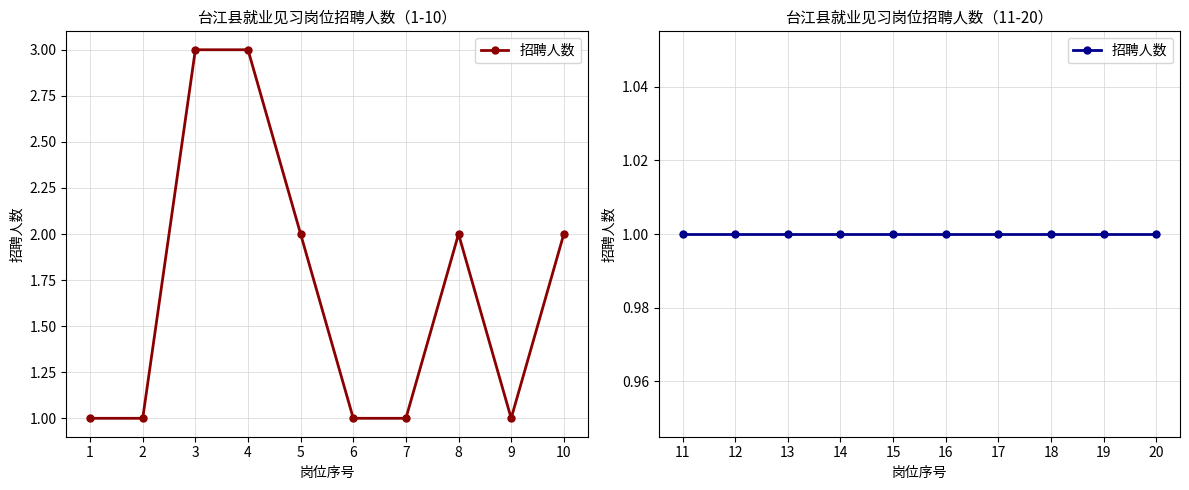

Is it true that the value at 17 is 2?

False